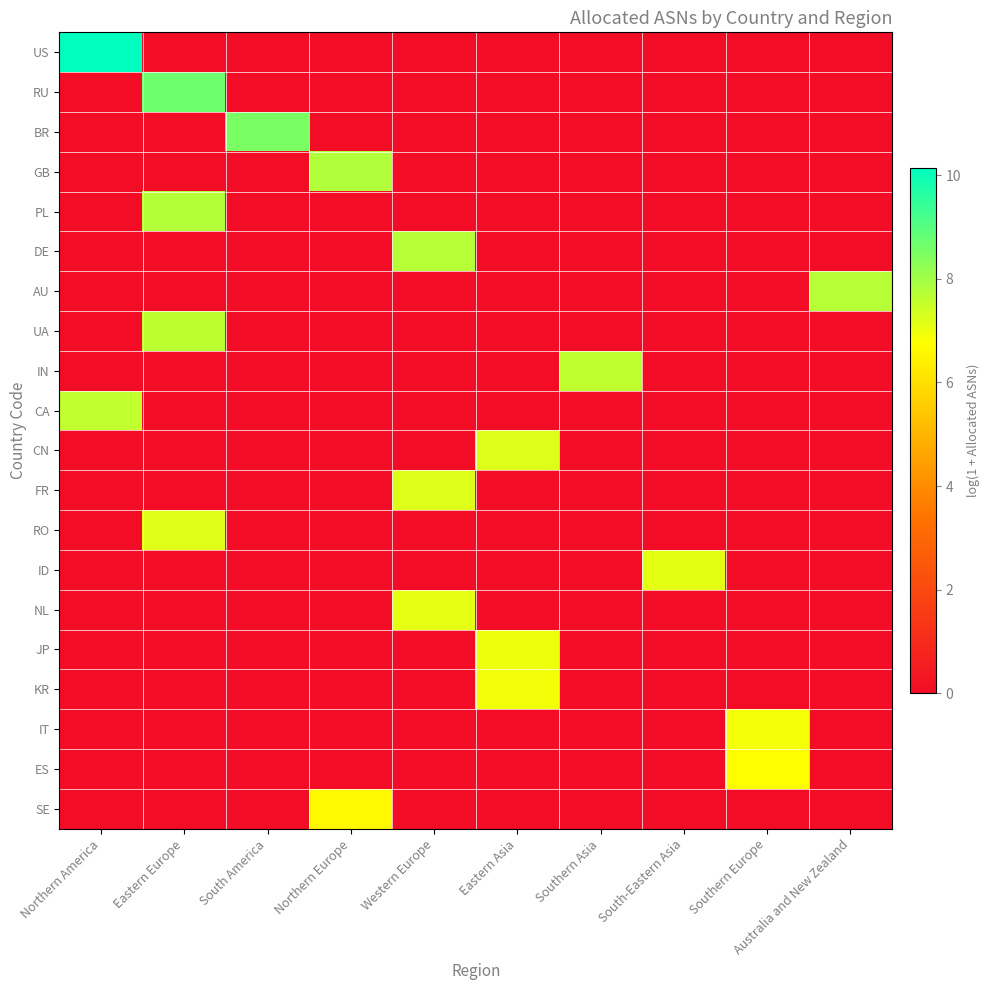

List the series in order of their peak value, highest first.

US, RU, BR, GB, PL, DE, AU, UA, IN, CA, CN, FR, RO, ID, NL, JP, KR, IT, ES, SE